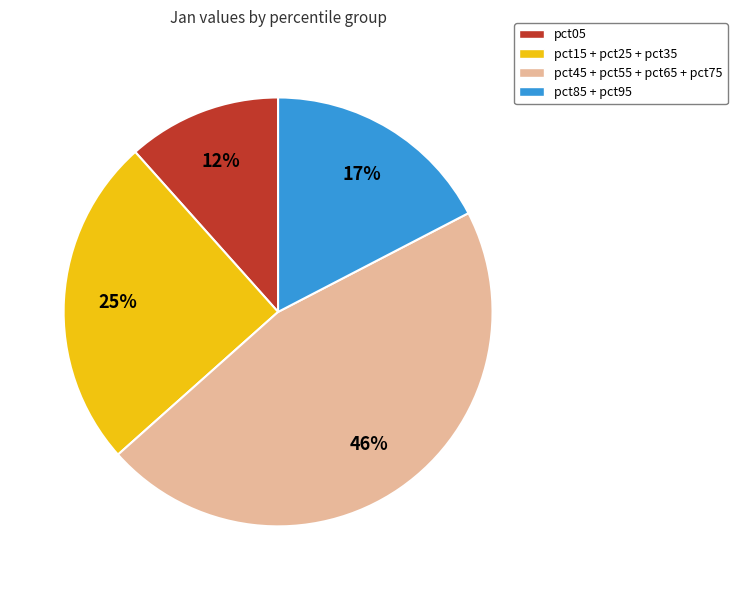

To the nearest percent, what is the average slice percentage?

25%